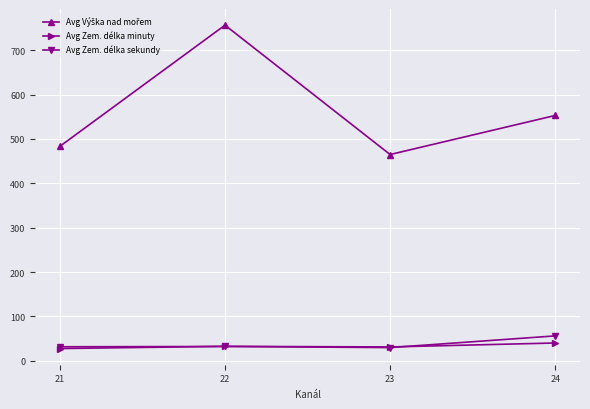

How many lines are shown in the chart?

3